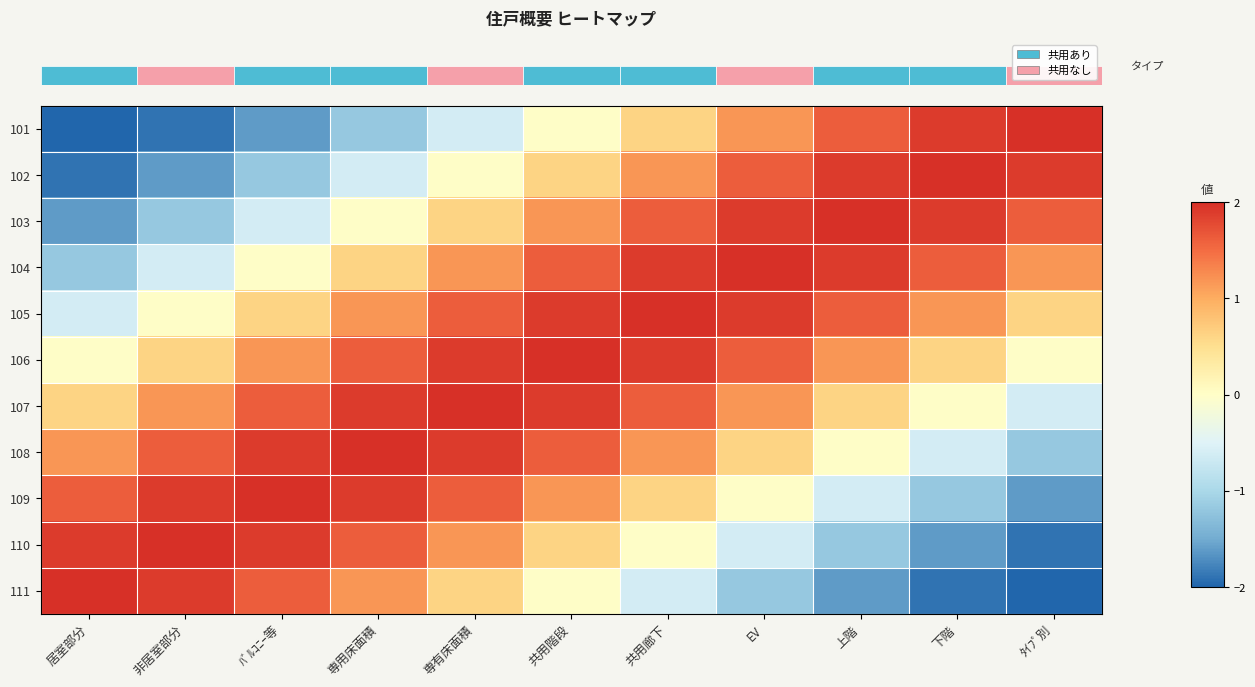

At which category is the sum across all series the highest?

共用階段